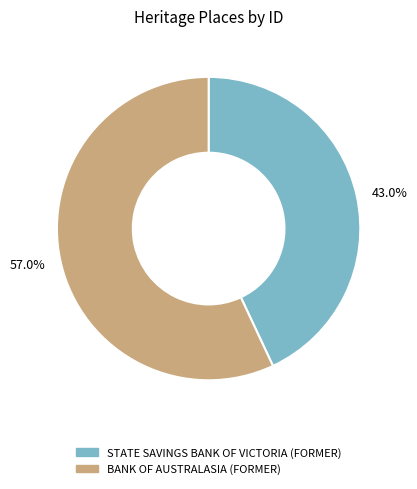

Is it true that BANK OF AUSTRALASIA (FORMER) is 44% of the pie?

False